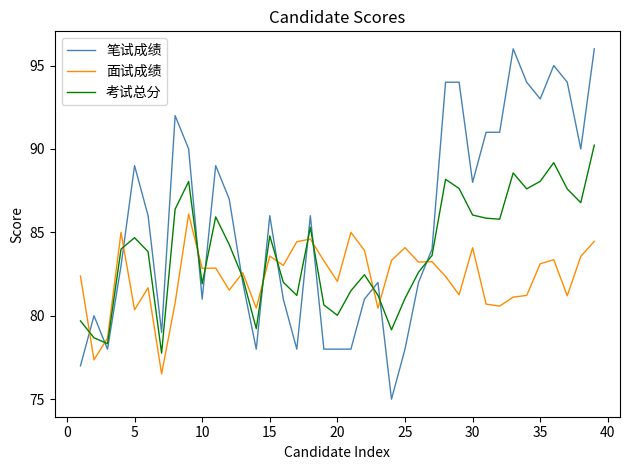

Which series has the largest total across all categories?

笔试成绩